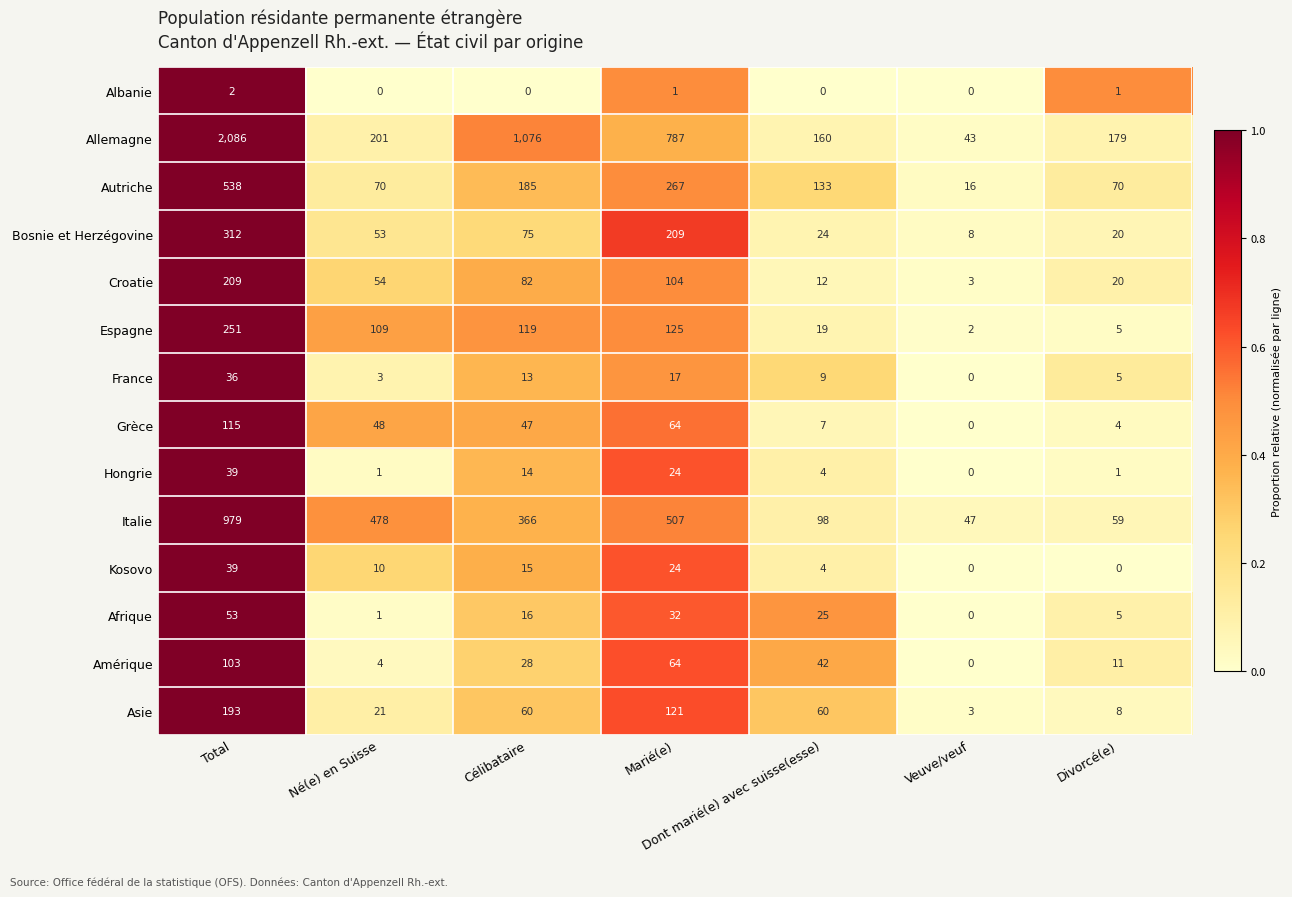

Is it true that Albanie equals -1 at Dont marié(e) avec suisse(esse)?

False